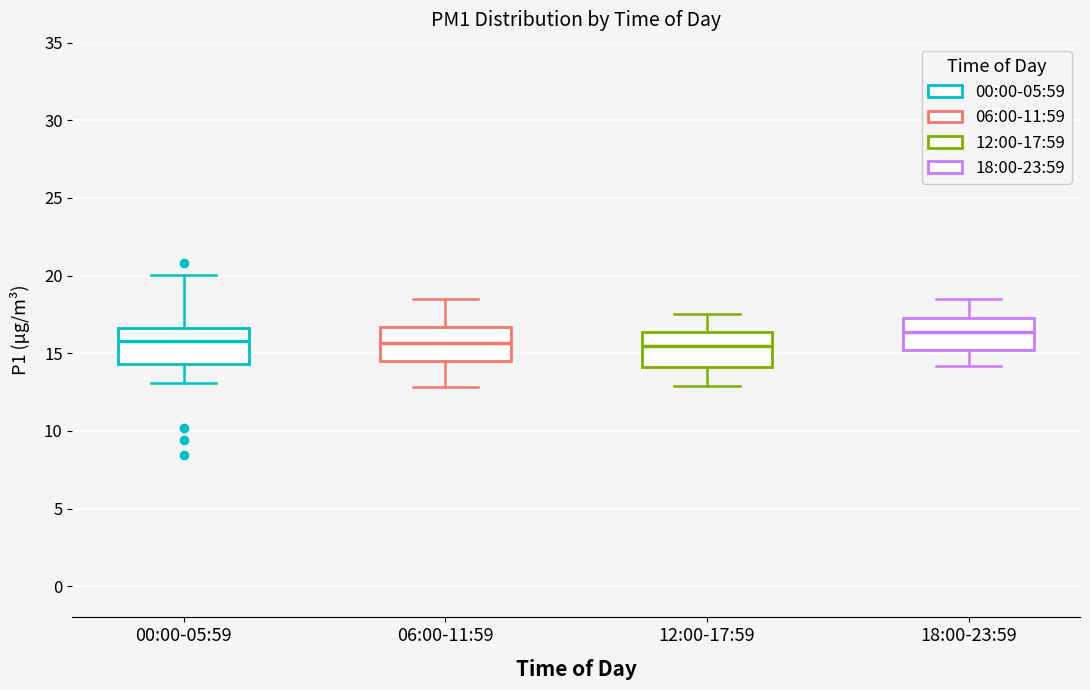

Reading left to right, read every box against the y-axis: the position of its median line, the range the box covers, and the ends of its whiskers. The values are not printed on the chart, so give them approximately, as read against the axis.

00:00-05:59: median 16.0, box 14.5 to 16.5, whiskers 13.0 to 20.0
06:00-11:59: median 15.5, box 14.5 to 16.5, whiskers 13.0 to 18.5
12:00-17:59: median 15.5, box 14.0 to 16.5, whiskers 13.0 to 17.5
18:00-23:59: median 16.5, box 15.0 to 17.5, whiskers 14.0 to 18.5